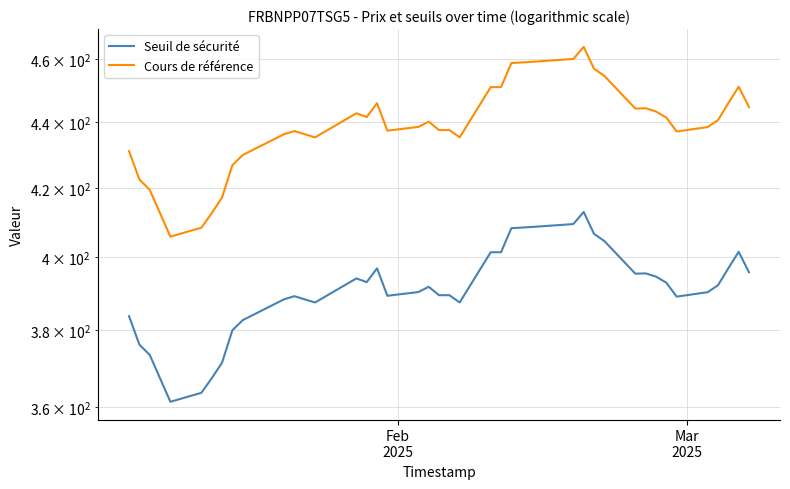

How many data points in Cours de référence are less than 440?

19